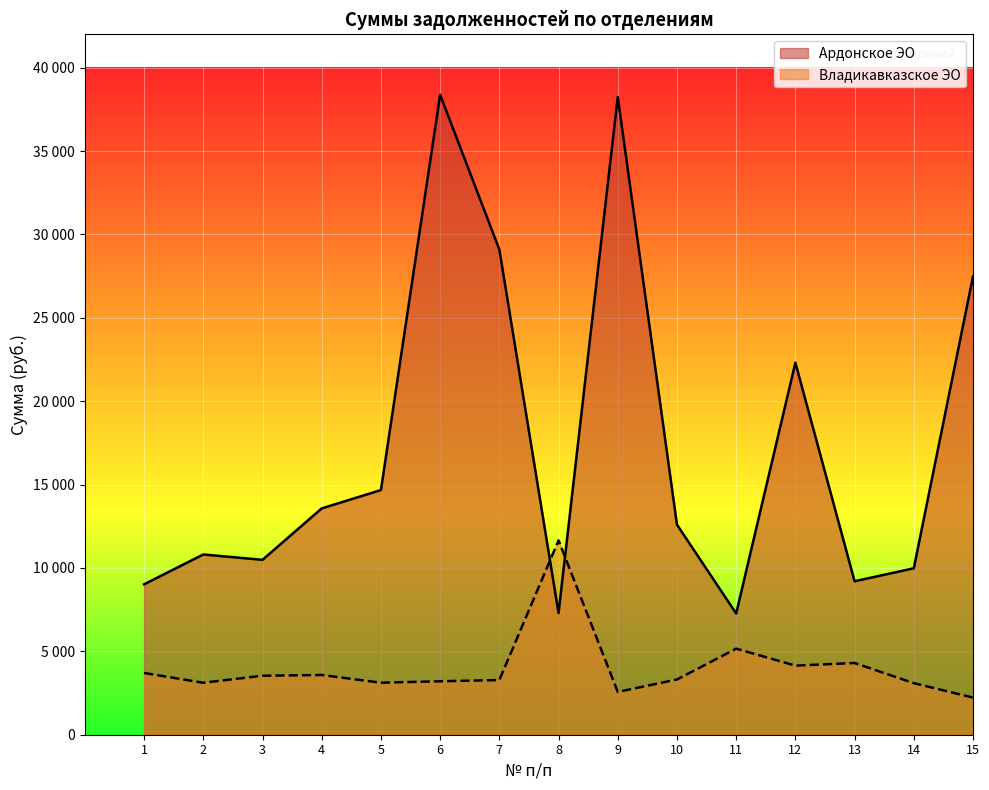

The Ардонское ЭО series shows 14793.0 at 3. True or false?

False